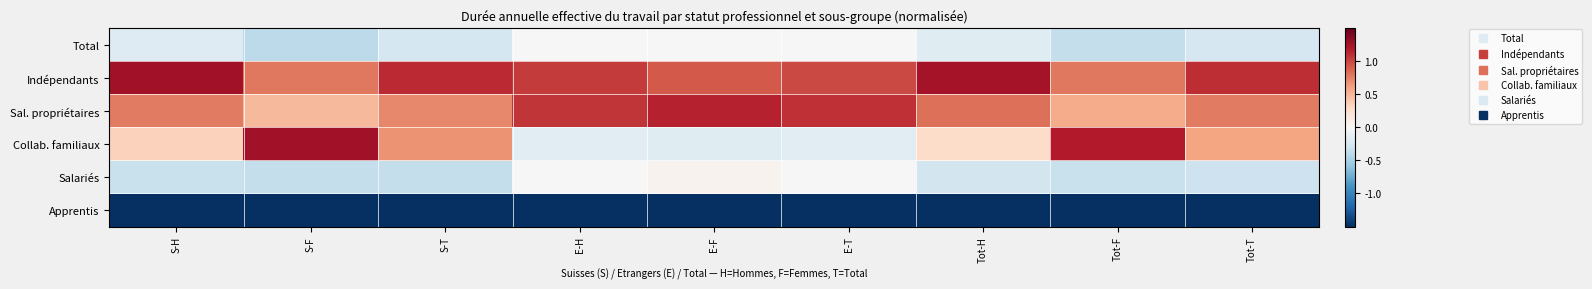

Reading right to left, what are all the values shown in this chart?

Total: Tot-T=-0.3	Tot-F=-0.4	Tot-H=-0.2	E-T=0.0	E-F=0.0	E-H=-0.0	S-T=-0.3	S-F=-0.4	S-H=-0.2
Indépendants: Tot-T=1.1	Tot-F=0.8	Tot-H=1.2	E-T=1.0	E-F=0.9	E-H=1.0	S-T=1.1	S-F=0.8	S-H=1.3
Sal. propriétaires: Tot-T=0.8	Tot-F=0.6	Tot-H=0.8	E-T=1.1	E-F=1.2	E-H=1.1	S-T=0.7	S-F=0.5	S-H=0.8
Collab. familiaux: Tot-T=0.6	Tot-F=1.2	Tot-H=0.3	E-T=-0.2	E-F=-0.2	E-H=-0.2	S-T=0.7	S-F=1.3	S-H=0.3
Salariés: Tot-T=-0.3	Tot-F=-0.3	Tot-H=-0.3	E-T=0.0	E-F=0.1	E-H=-0.0	S-T=-0.4	S-F=-0.4	S-H=-0.3
Apprentis: Tot-T=-1.9	Tot-F=-1.8	Tot-H=-1.9	E-T=-1.9	E-F=-1.9	E-H=-1.9	S-T=-1.9	S-F=-1.8	S-H=-1.9